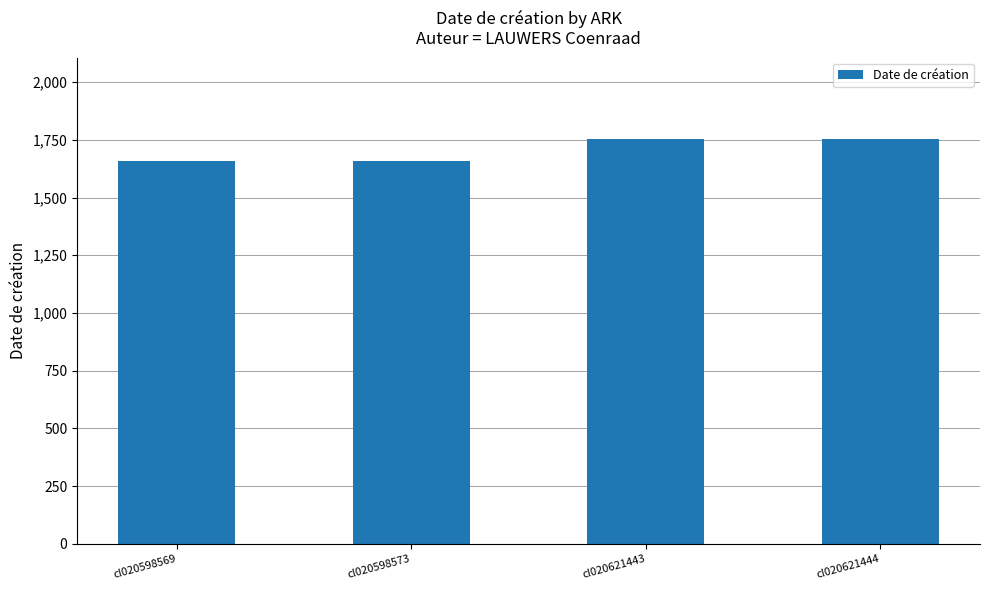

What value does the data have at cl020598569, to the nearest 10?

1660